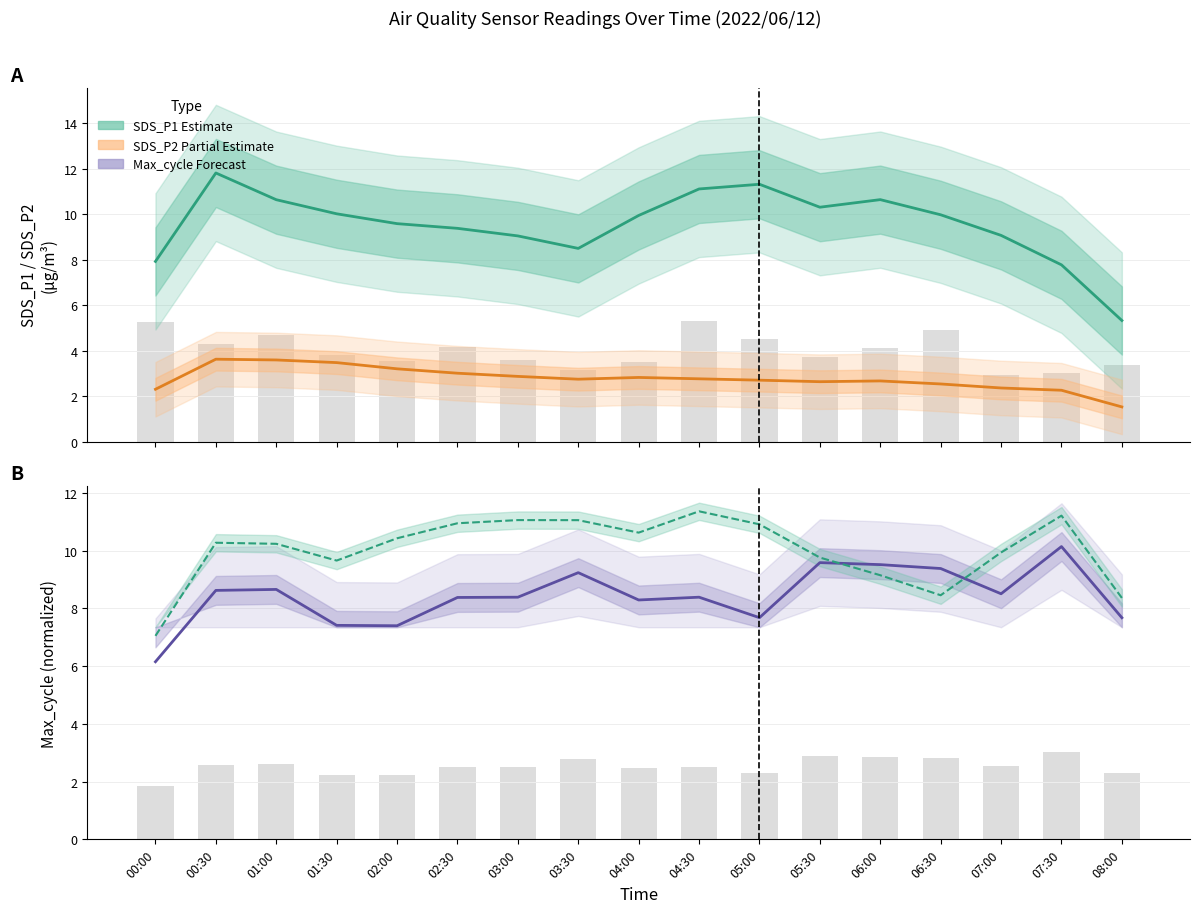

What is the maximum value shown in the chart?

11.8